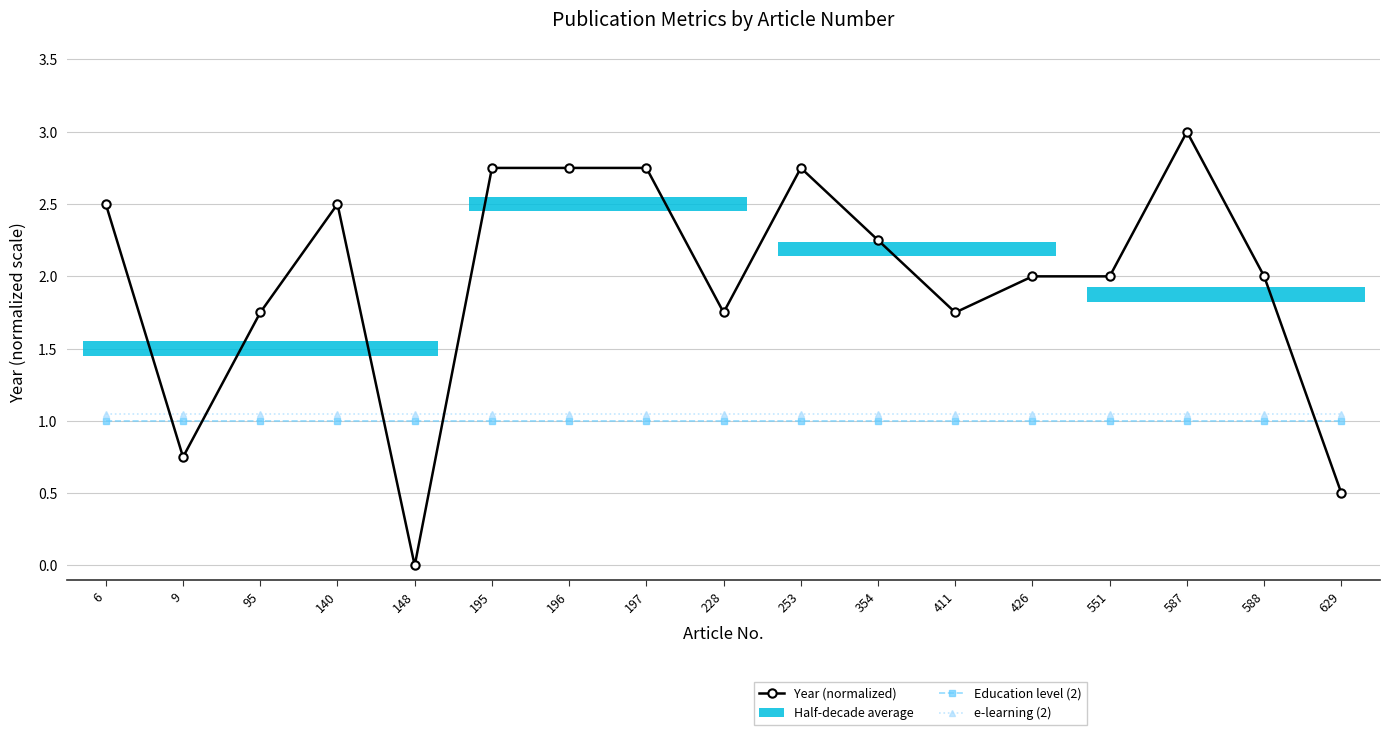

Reading left to right, list all the values displayed in this chart.

Year (normalized): 2.5	0.8	1.8	2.5	0.0	2.8	2.8	2.8	1.8	2.8	2.2	1.8	2.0	2.0	3.0	2.0	0.5
Education level (2): 1.0	1.0	1.0	1.0	1.0	1.0	1.0	1.0	1.0	1.0	1.0	1.0	1.0	1.0	1.0	1.0	1.0
e-learning (2): 1.1	1.1	1.1	1.1	1.1	1.1	1.1	1.1	1.1	1.1	1.1	1.1	1.1	1.1	1.1	1.1	1.1